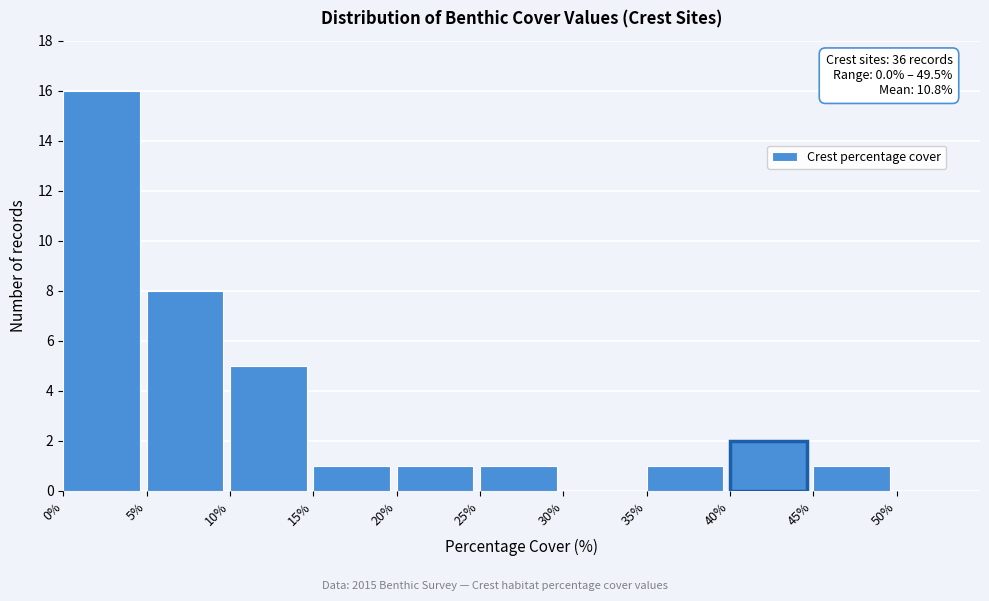

Which range on the x-axis has the tallest bar?

0% to 5%